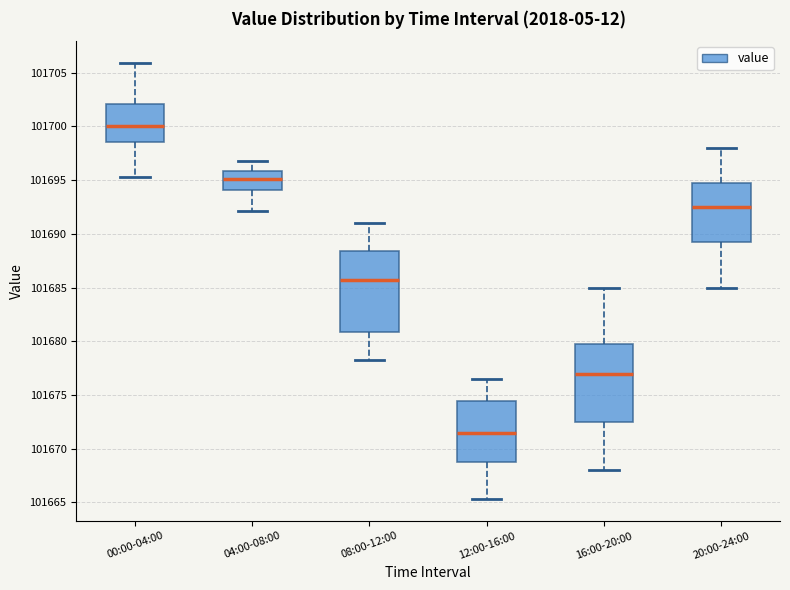

Reading left to right, read every box against the y-axis: the position of its median line, the range the box covers, and the ends of its whiskers. The values are not printed on the chart, so give them approximately, as read against the axis.

00:00-04:00: median 101700.0, box 101698.5 to 101702.0, whiskers 101695.5 to 101706.0
04:00-08:00: median 101695.0, box 101694.0 to 101696.0, whiskers 101692.0 to 101697.0
08:00-12:00: median 101685.5, box 101681.0 to 101688.5, whiskers 101678.5 to 101691.0
12:00-16:00: median 101671.5, box 101669.0 to 101674.5, whiskers 101665.5 to 101676.5
16:00-20:00: median 101677.0, box 101672.5 to 101680.0, whiskers 101668.0 to 101685.0
20:00-24:00: median 101692.5, box 101689.5 to 101695.0, whiskers 101685.0 to 101698.0